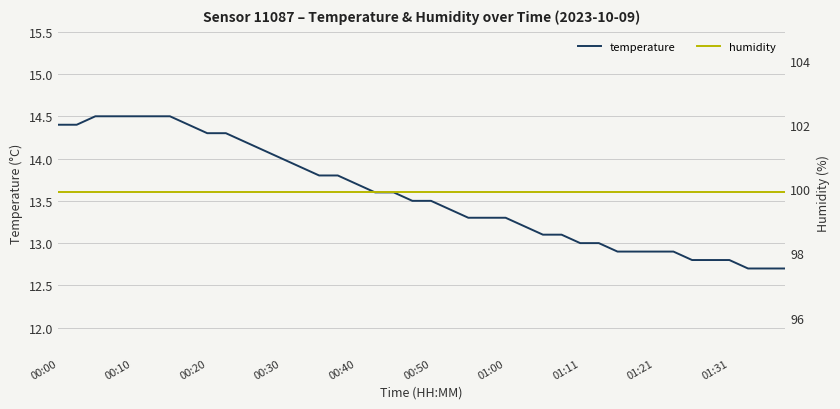

What is the value of the temperature point at the 1st from the left?

14.4